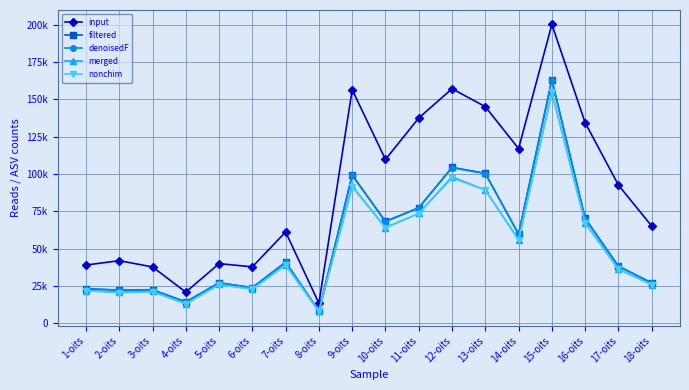

How many data points does each series have?

18